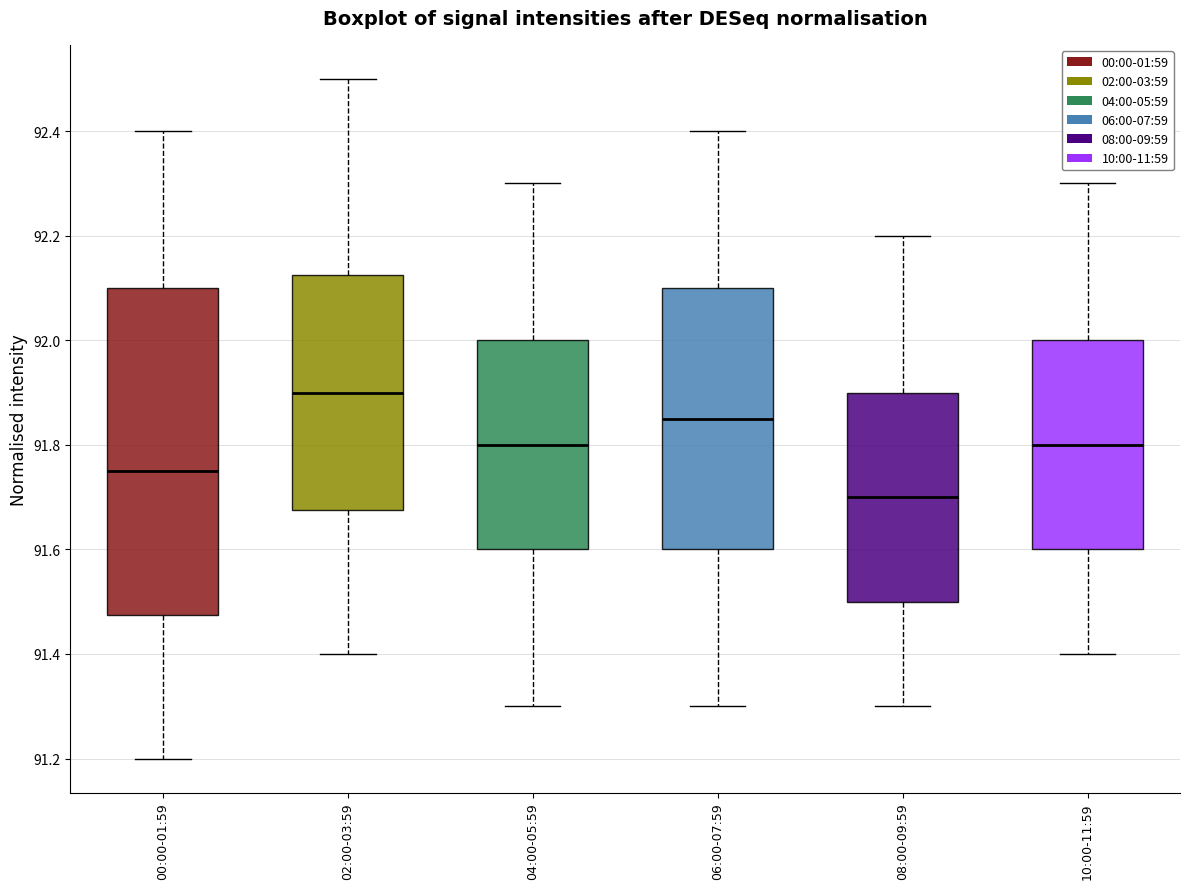

Reading left to right, read every box against the y-axis: the position of its median line, the range the box covers, and the ends of its whiskers. The values are not printed on the chart, so give them approximately, as read against the axis.

00:00-01:59: median 91.76, box 91.48 to 92.10, whiskers 91.20 to 92.40
02:00-03:59: median 91.90, box 91.68 to 92.12, whiskers 91.40 to 92.50
04:00-05:59: median 91.80, box 91.60 to 92.00, whiskers 91.30 to 92.30
06:00-07:59: median 91.86, box 91.60 to 92.10, whiskers 91.30 to 92.40
08:00-09:59: median 91.70, box 91.50 to 91.90, whiskers 91.30 to 92.20
10:00-11:59: median 91.80, box 91.60 to 92.00, whiskers 91.40 to 92.30